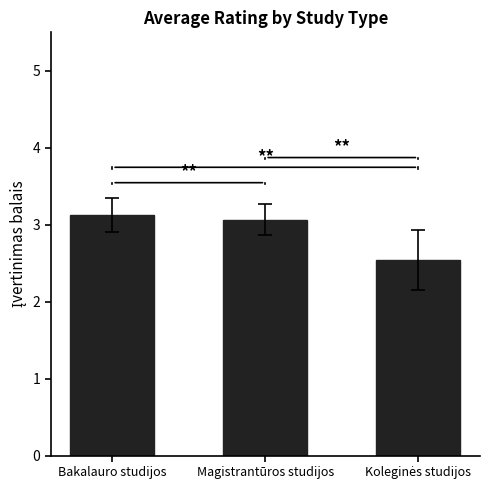

Is it true that the value at Bakalauro studijos is 3.1?

True